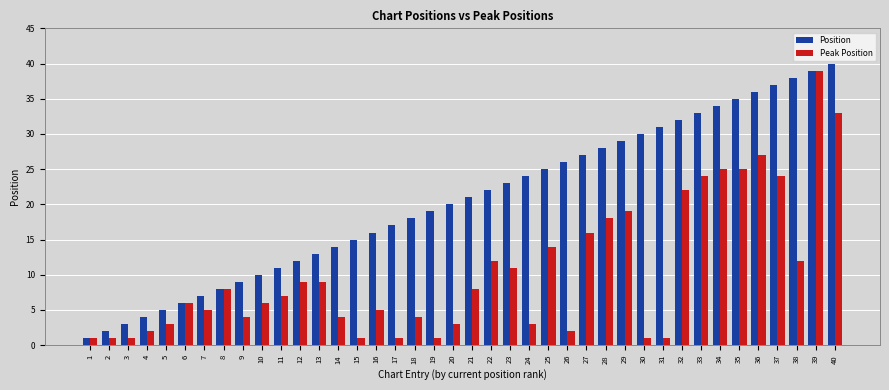

True or false: Position has a value of 9 at 30.

False